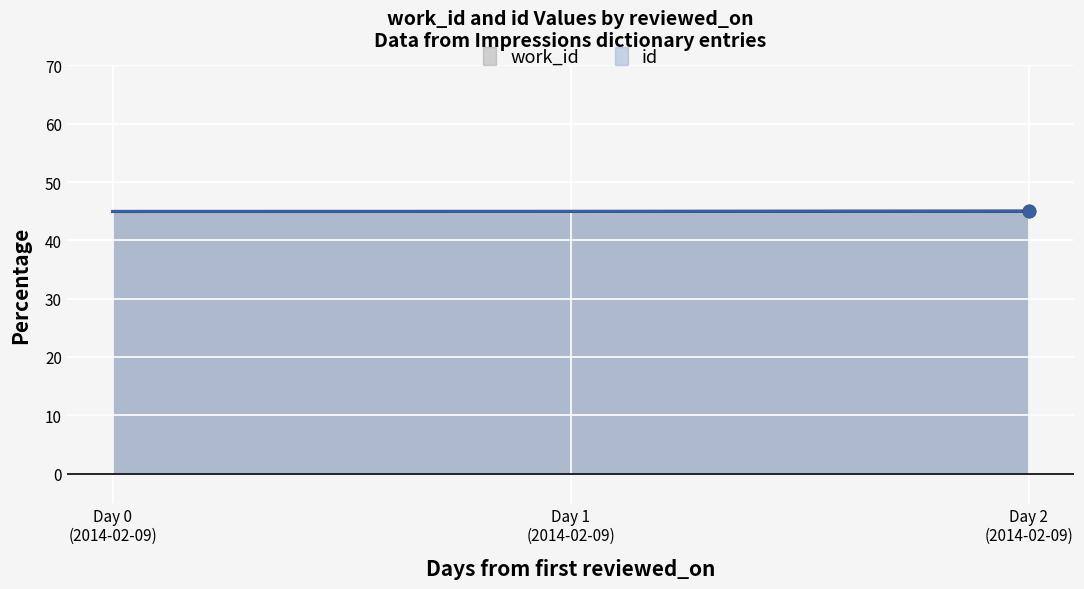

At how many categories does at least one series exceed 44?

3